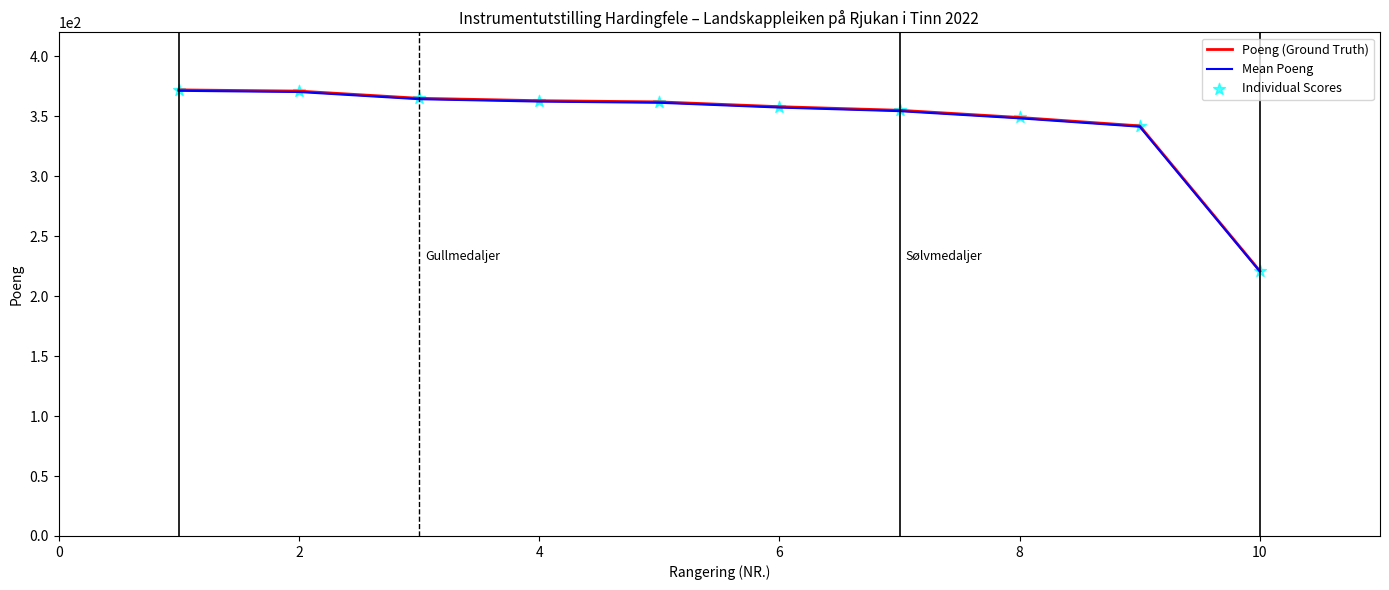

At how many categories does at least one series exceed 340?

9